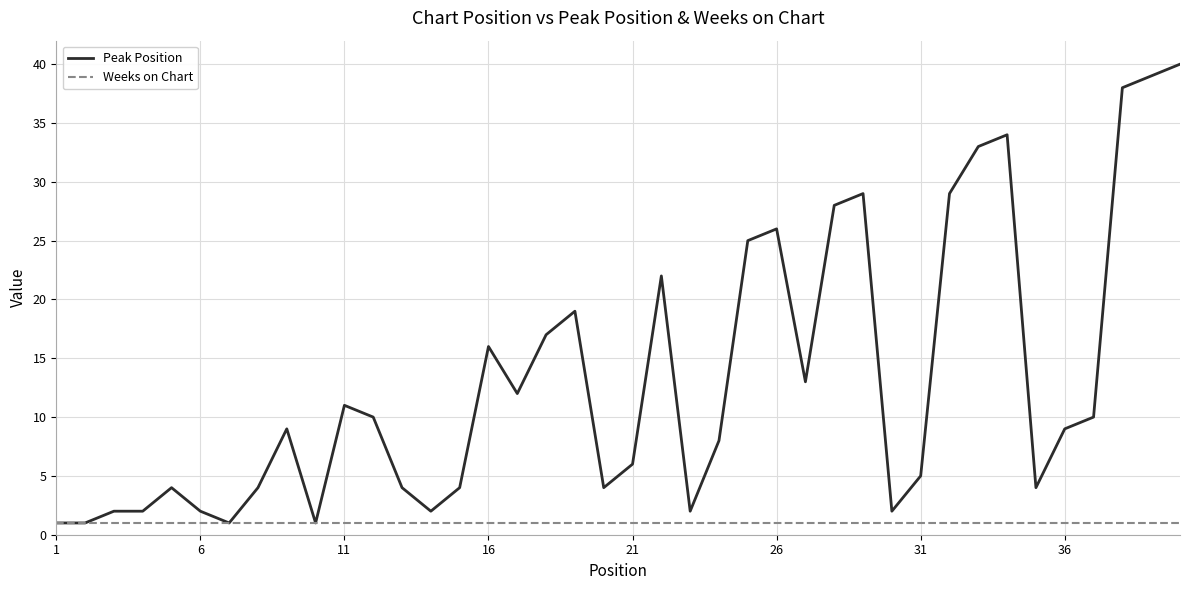

What is the greatest value displayed?

40